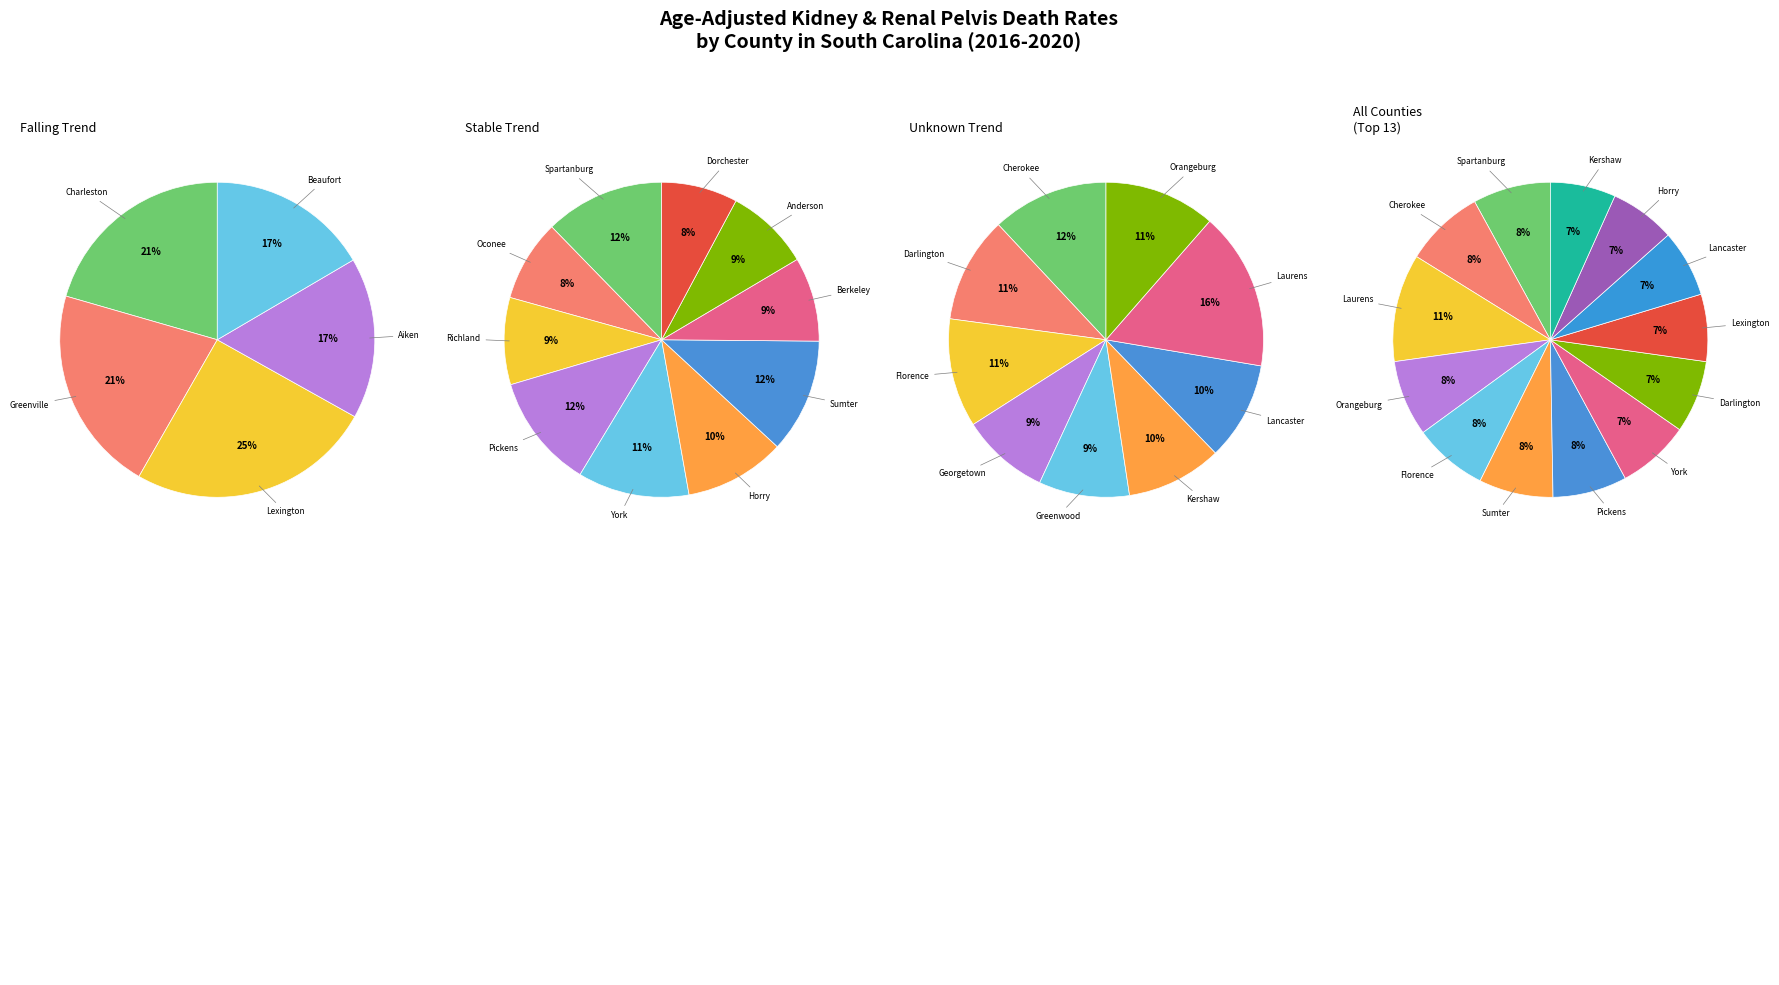

Rank the categories by value from lowest to highest.

Horry County, Kershaw County, Lexington County, Lancaster County, York County, Darlington County, Florence County, Sumter County, Pickens County, Orangeburg County, Spartanburg County, Cherokee County, Laurens County